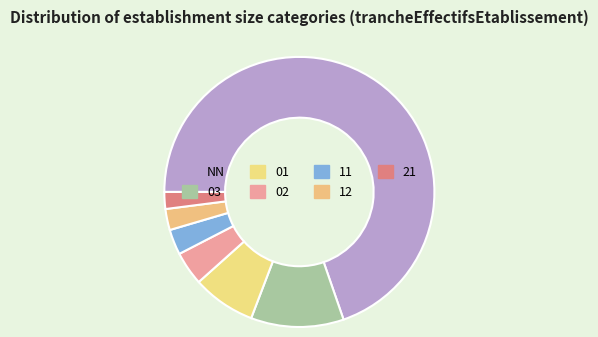

Count the number of slices in the pie.

7